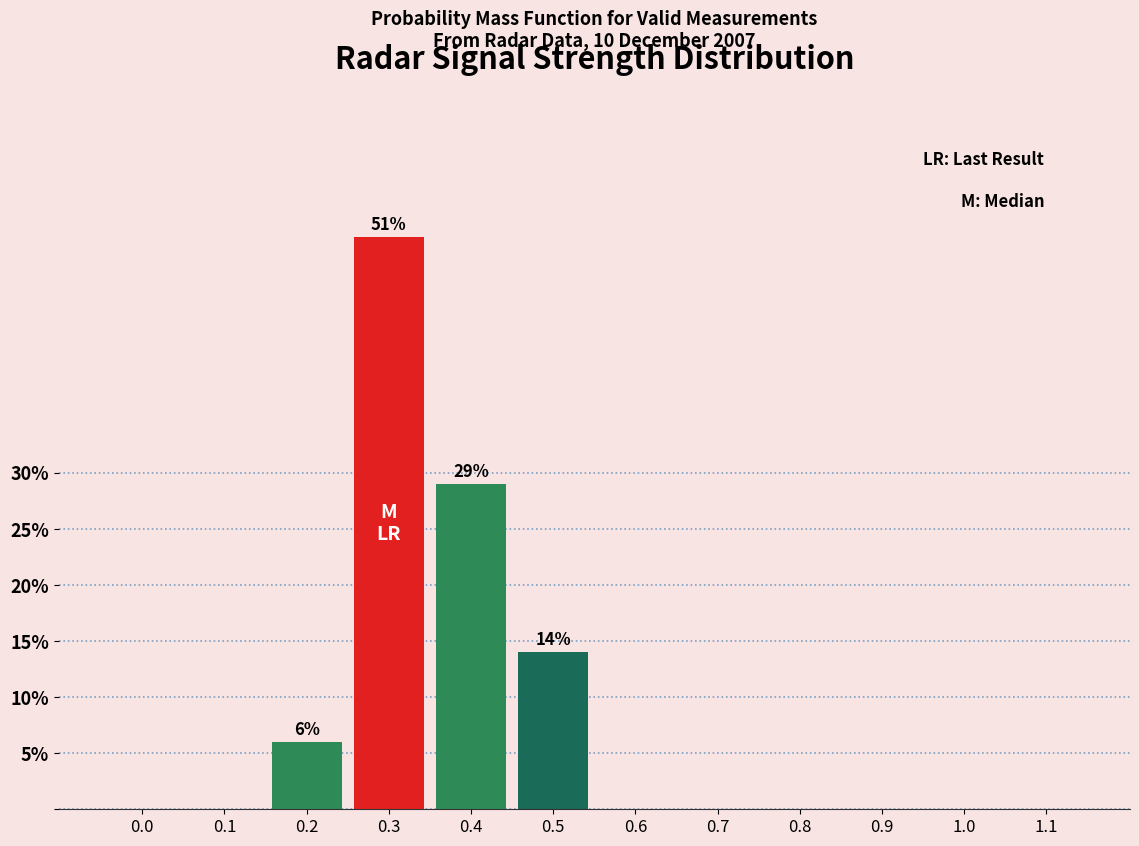

Reading right to left, what are all the values shown in this chart?

1.1=0.0	1.0=0.0	0.9=0.0	0.8=0.0	0.7=0.0	0.6=0.0	0.5=14.0	0.4=29.0	0.3=51.0	0.2=6.0	0.1=0.0	0.0=0.0